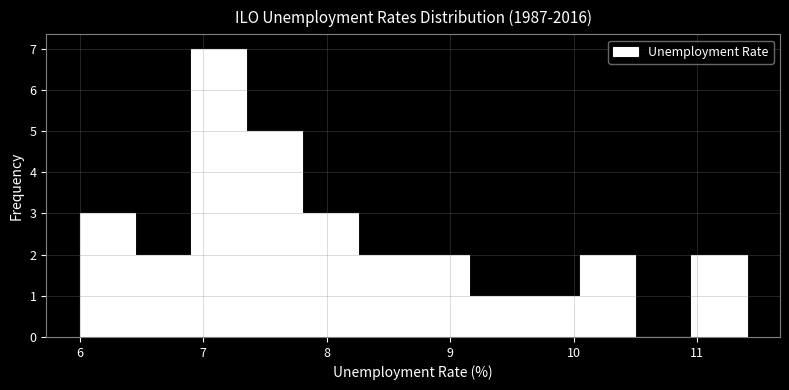

Reading left to right, list every bar in this chart as the range it spans on the x-axis followed by its height. Neither the bar edges nor the heights are printed on the chart, so give them approximately, as read against the axes.

6.00 to 6.45: 3
6.45 to 6.90: 2
6.90 to 7.35: 7
7.35 to 7.80: 5
7.80 to 8.25: 3
8.25 to 8.70: 2
8.70 to 9.15: 2
9.15 to 9.60: 1
9.60 to 10.05: 1
10.05 to 10.50: 2
10.50 to 10.95: 0
10.95 to 11.40: 2